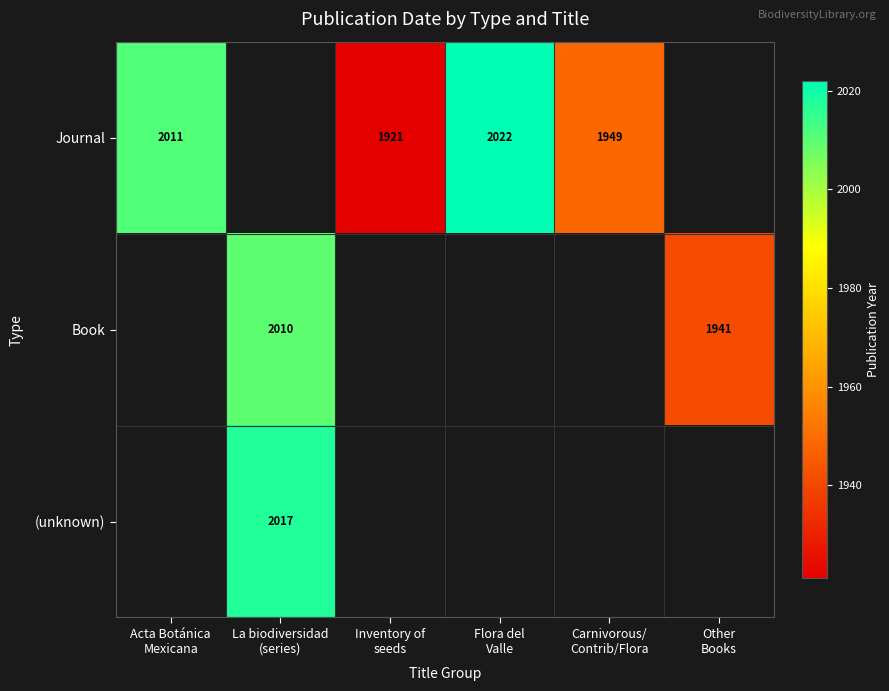

Which has a higher value, Acta Botánica
Mexicana or Inventory of
seeds?

Acta Botánica
Mexicana